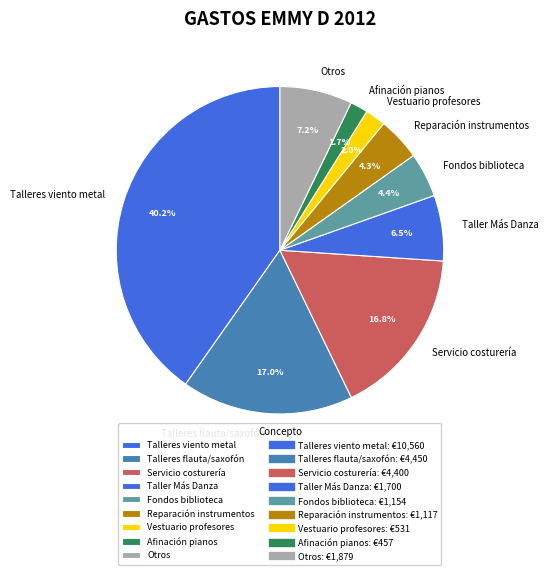

Approximately how many times larger is the value at Reparación instrumentos compared to Fondos biblioteca?

1.0